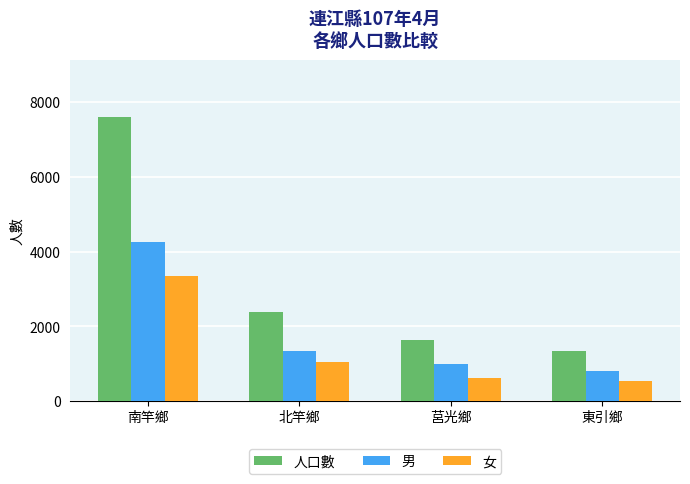

Between 南竿鄉 and 東引鄉, which series saw the biggest shift?

人口數